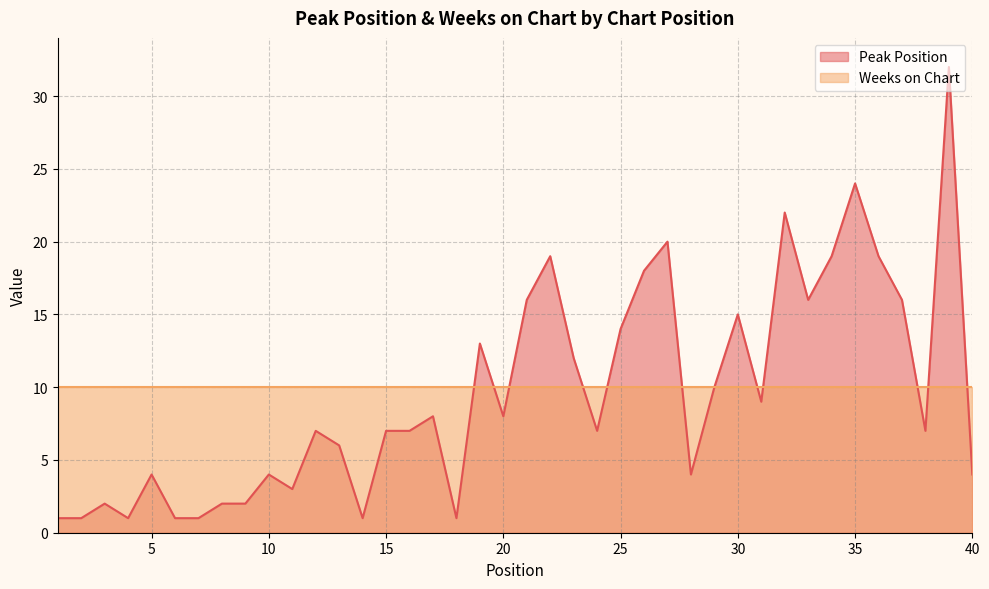

Approximately how many times larger is the value at 3 compared to 29?

0.2